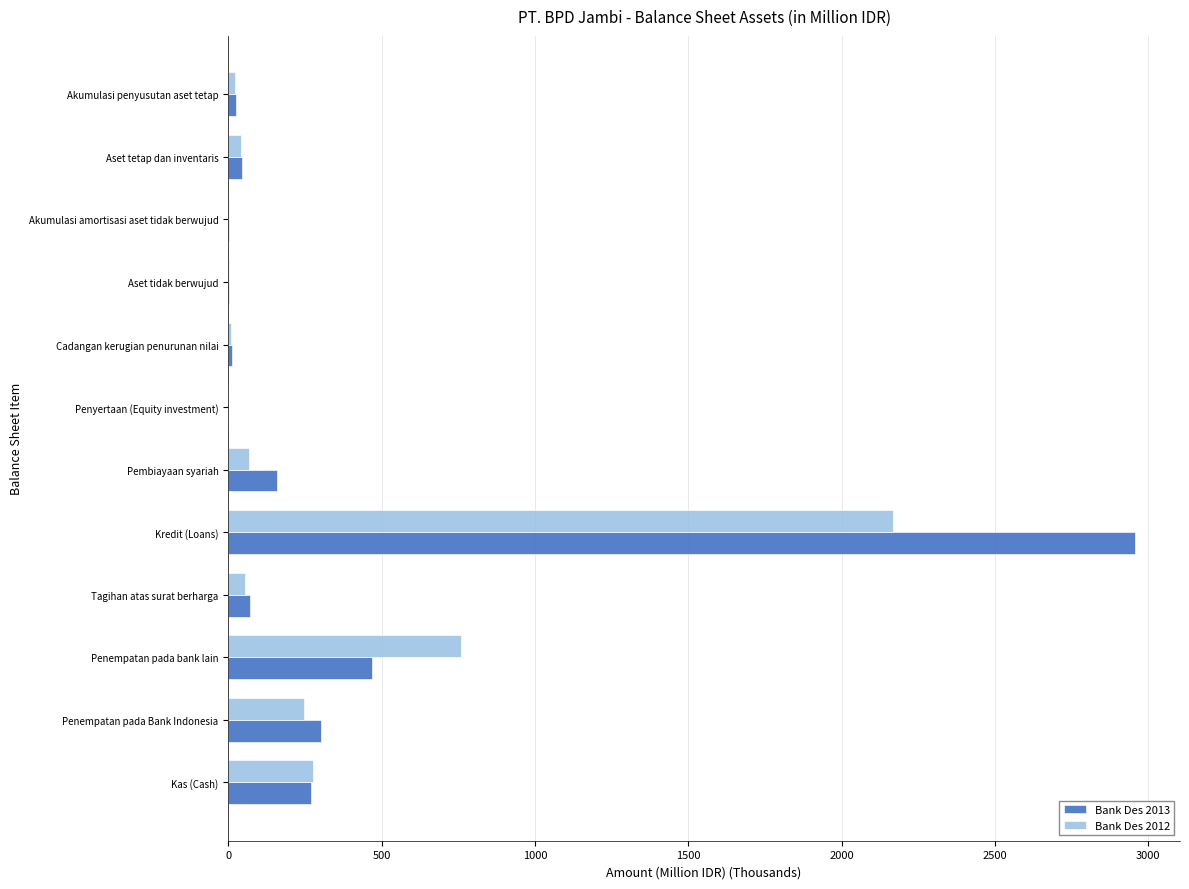

True or false: Bank Des 2013 has a value of 811.2 at Penempatan pada bank lain.

False